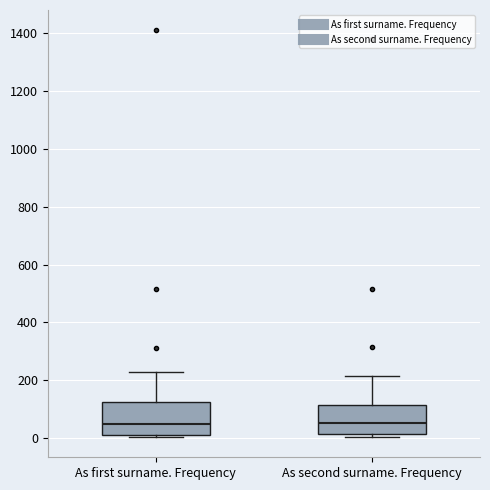

Where does the upper whisker of the box for As first surname. Frequency end on the y-axis? The values are not printed on the chart, so give them approximately, as read against the axis.

240